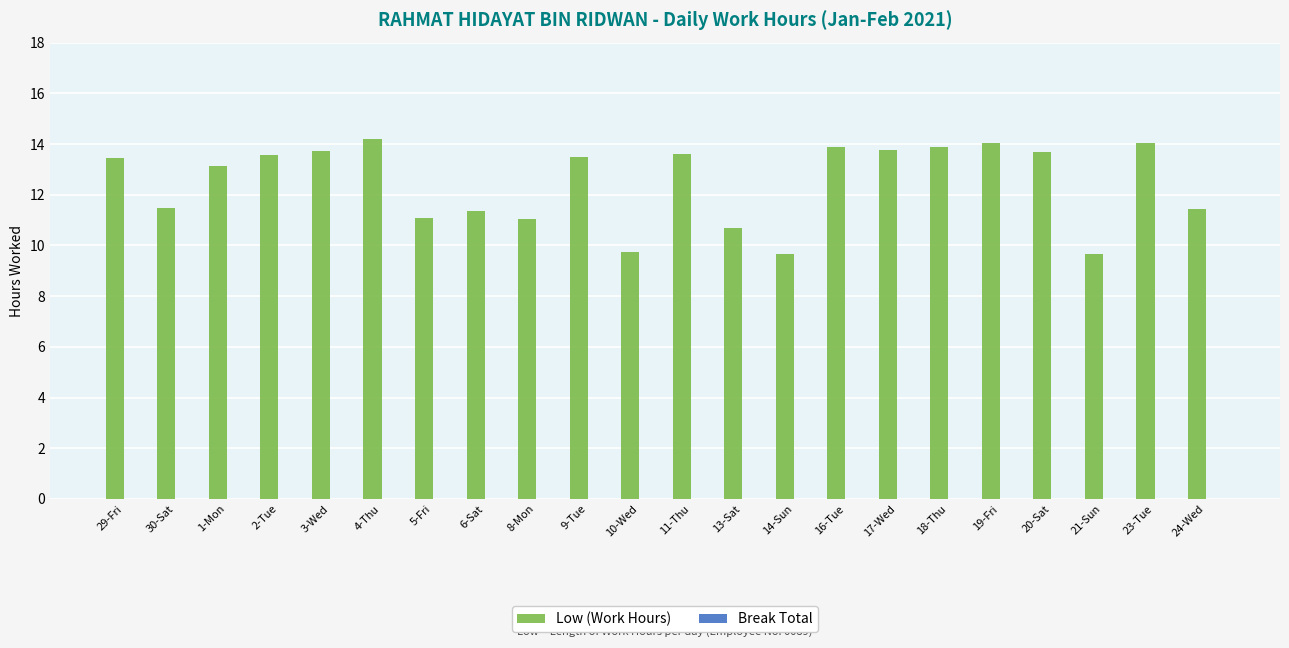

What is the sum of the values at 3-Wed and 9-Tue?

27.2